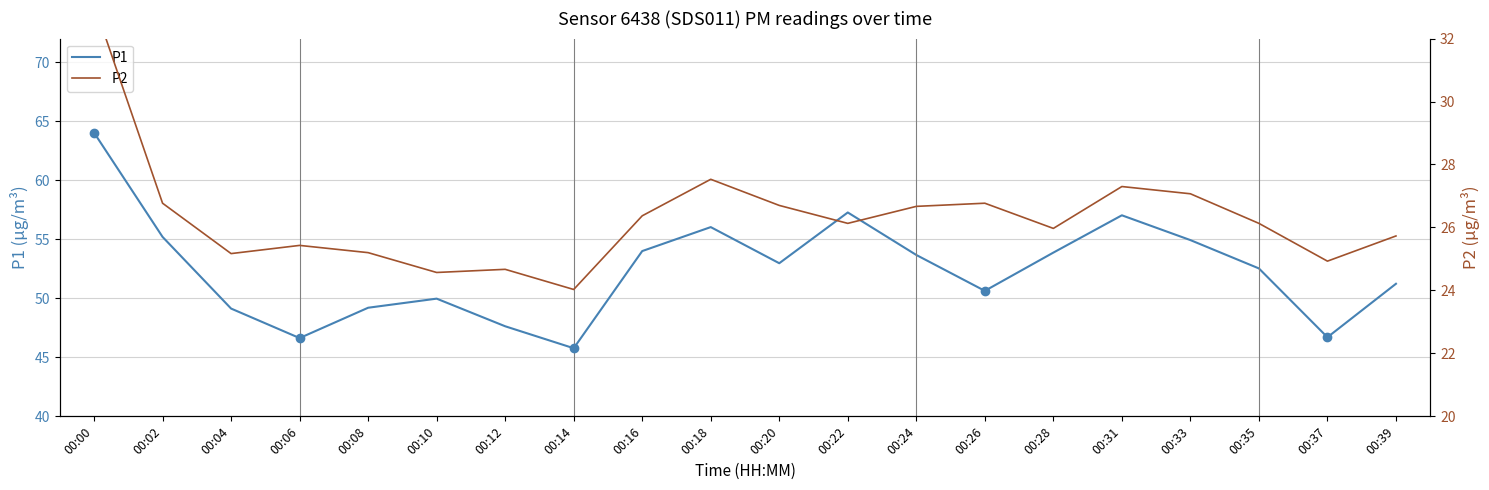

Reading left to right, list all the values displayed in this chart.

P1: 64.0	55.2	49.1	46.6	49.2	50.0	47.6	45.8	54.0	56.0	53.0	57.3	53.7	50.6	53.9	57.0	54.9	52.5	46.7	51.2
P2: 33.1	26.8	25.2	25.4	25.2	24.6	24.7	24.0	26.4	27.5	26.7	26.1	26.7	26.8	26.0	27.3	27.1	26.1	24.9	25.7